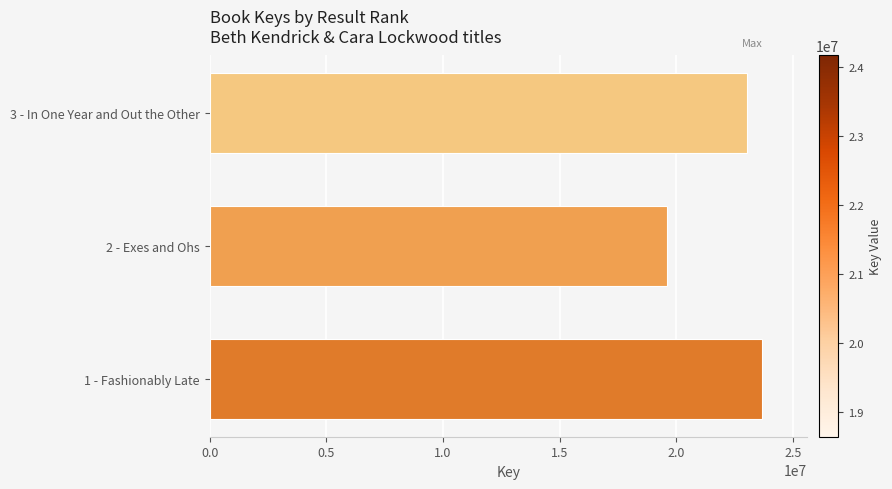

What is the minimum value shown in the chart?

19617726